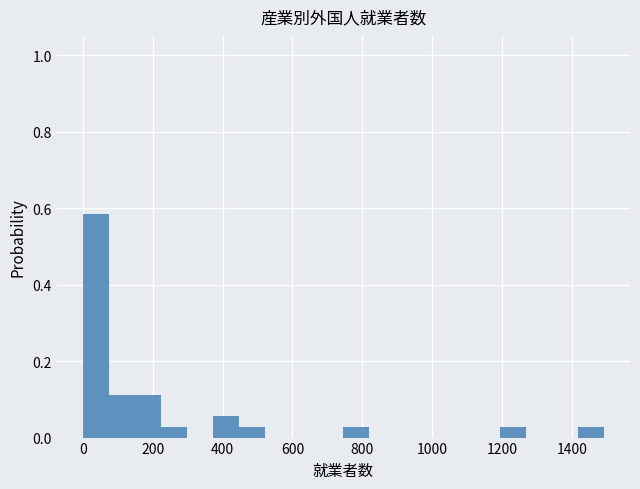

Read against the x-axis, roughly where is the centre of the tallest bar?

40